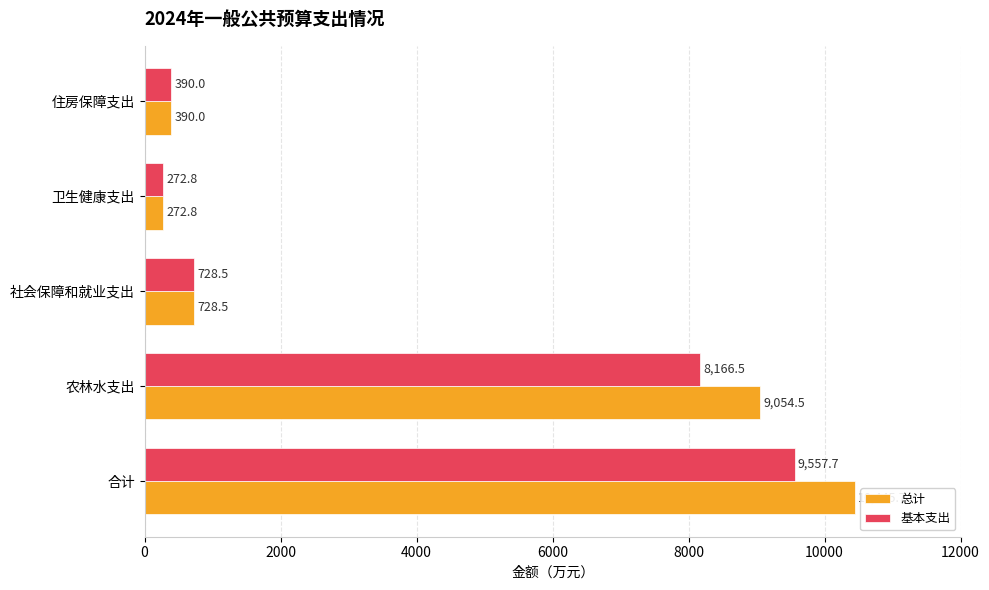

Count the number of data series in this chart.

2